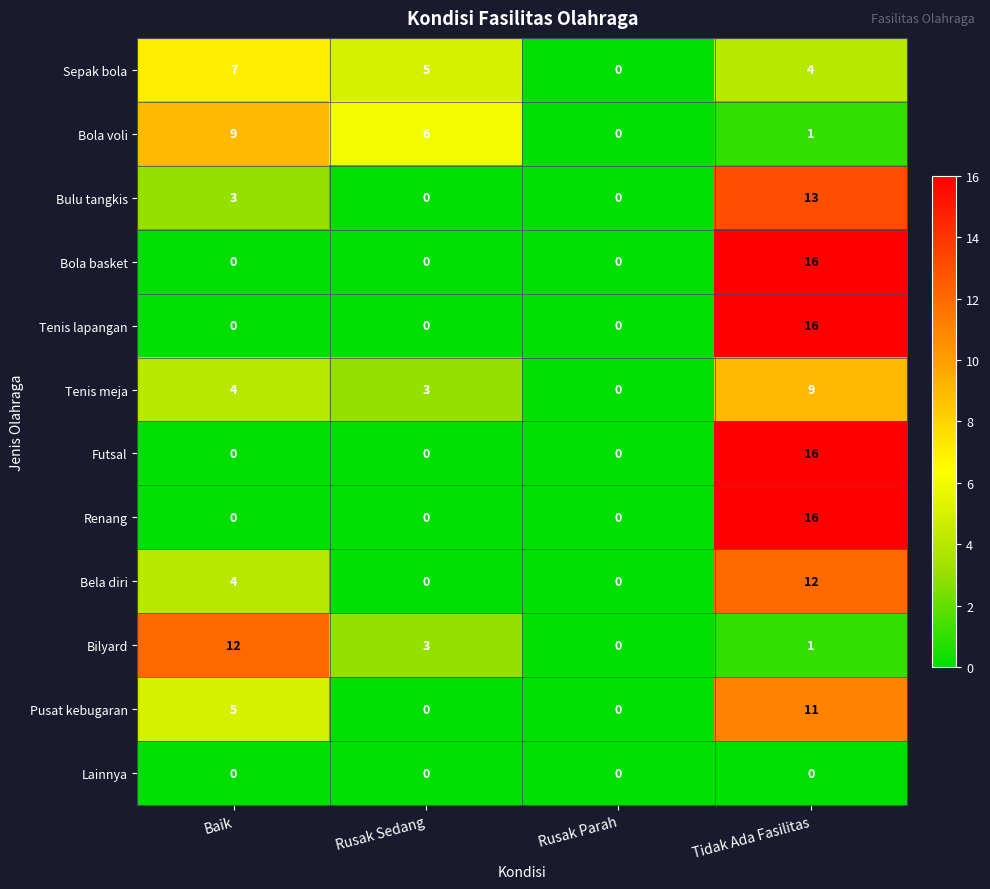

Between Rusak Sedang and Rusak Parah, which series saw the biggest shift?

Bola voli